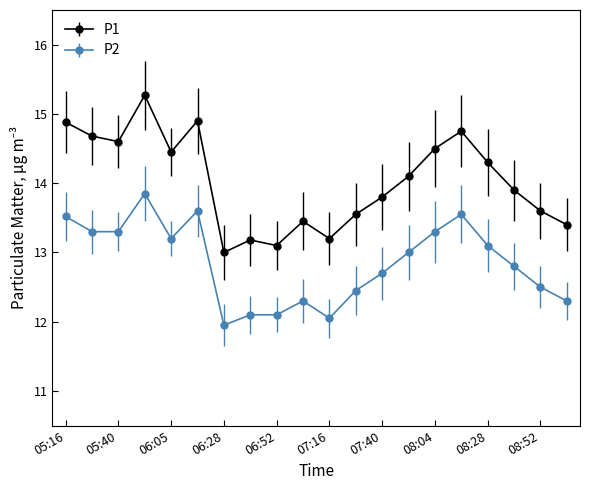

Rank the series by their maximum value, from highest to lowest.

P1, P2